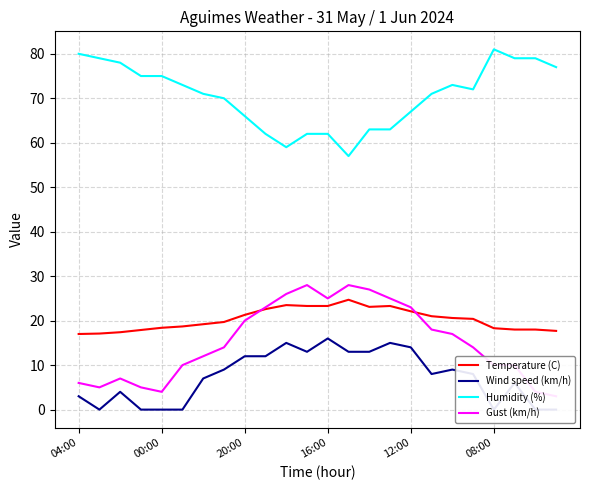

What is the highest value of the Humidity (%) series?

81.0